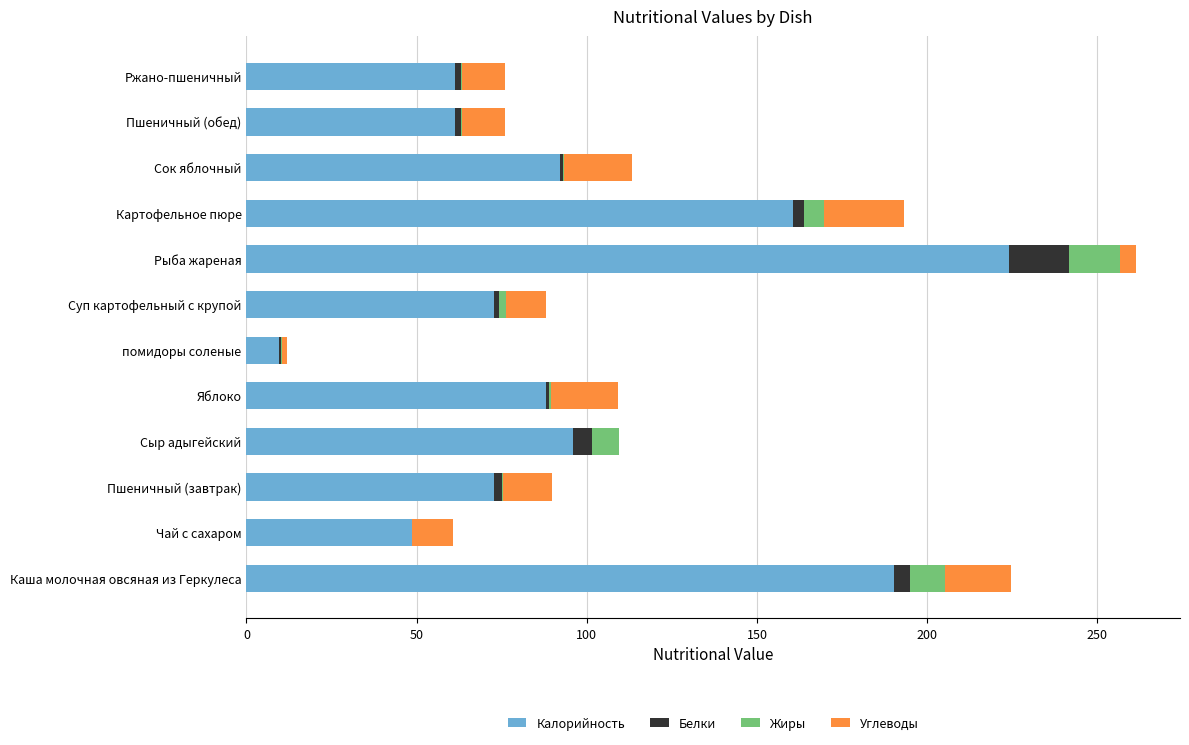

How many data points does each series have?

12